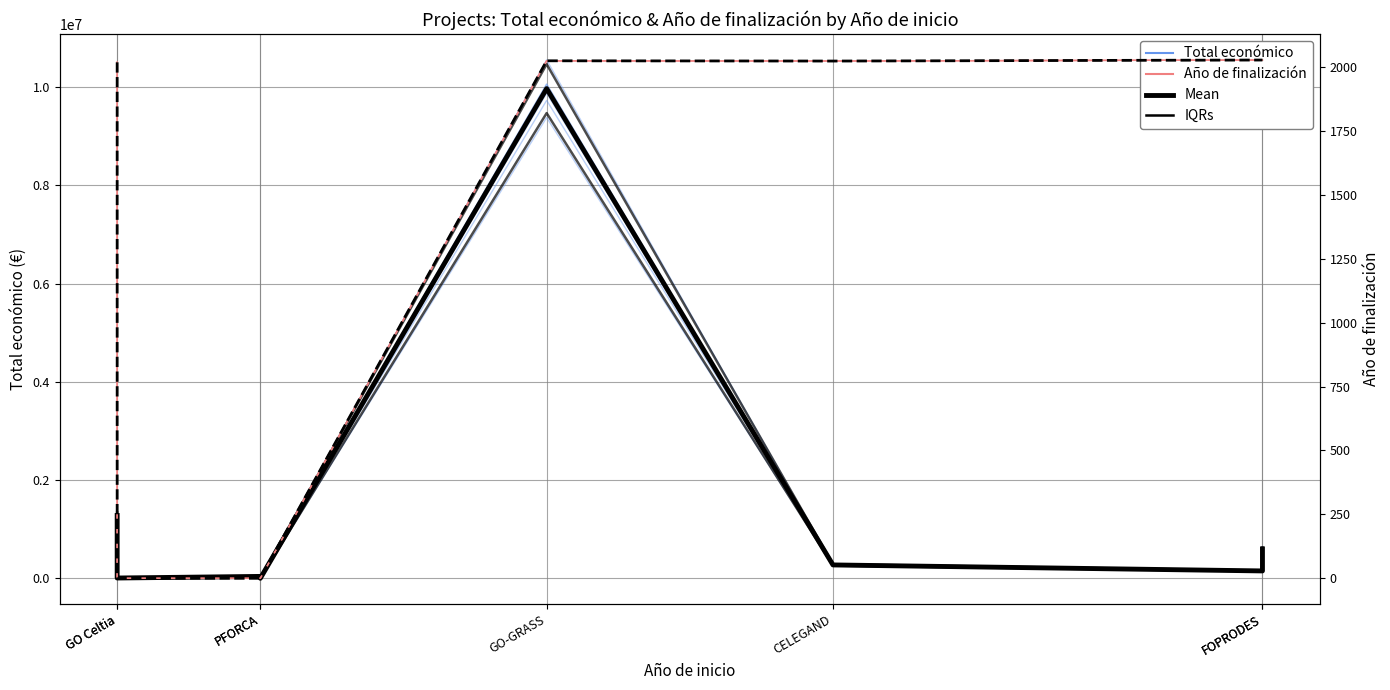

True or false: Mean (Total económico) and IQR (Año de finalización) cross at least once.

False